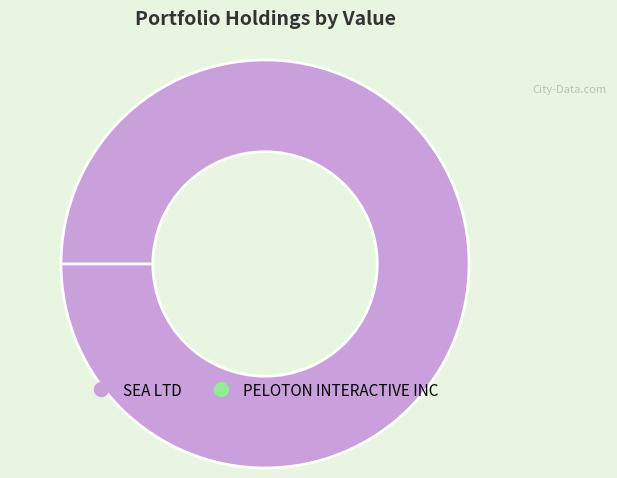

Which slice is the smallest?

PELOTON INTERACTIVE INC